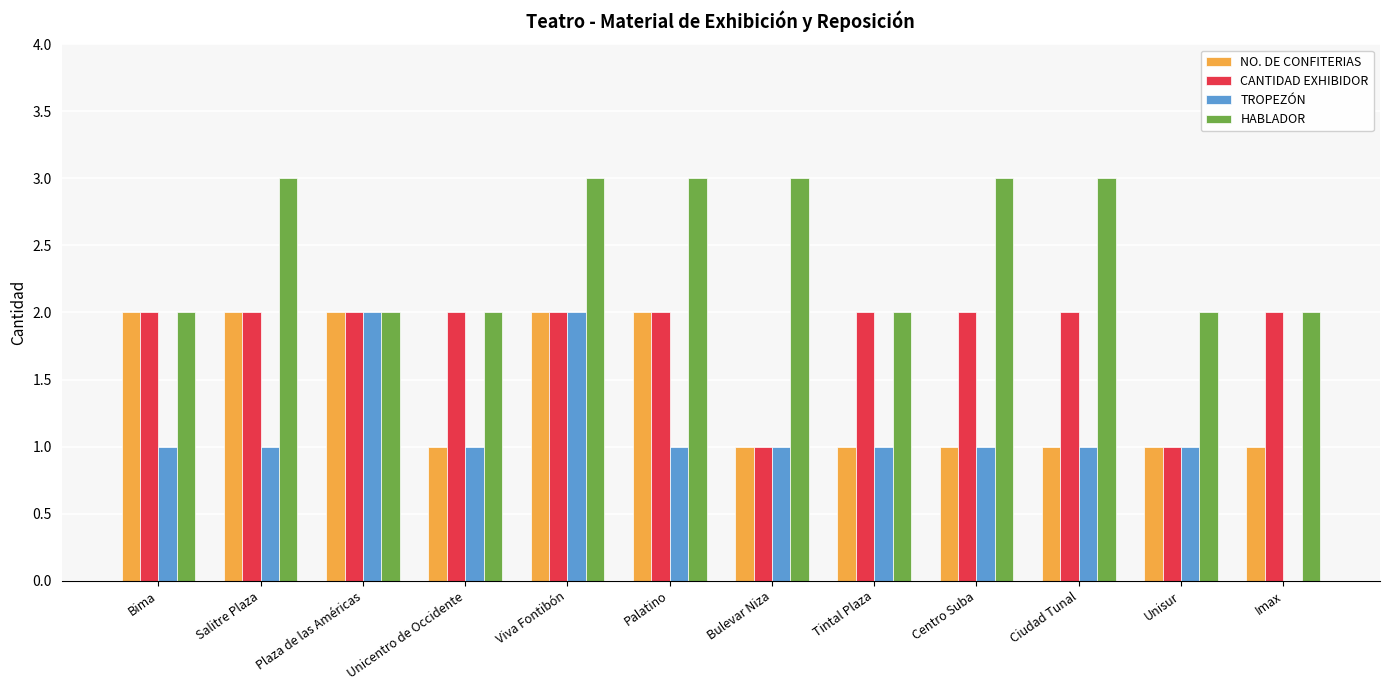

The value of HABLADOR at Palatino is 3. True or false?

True